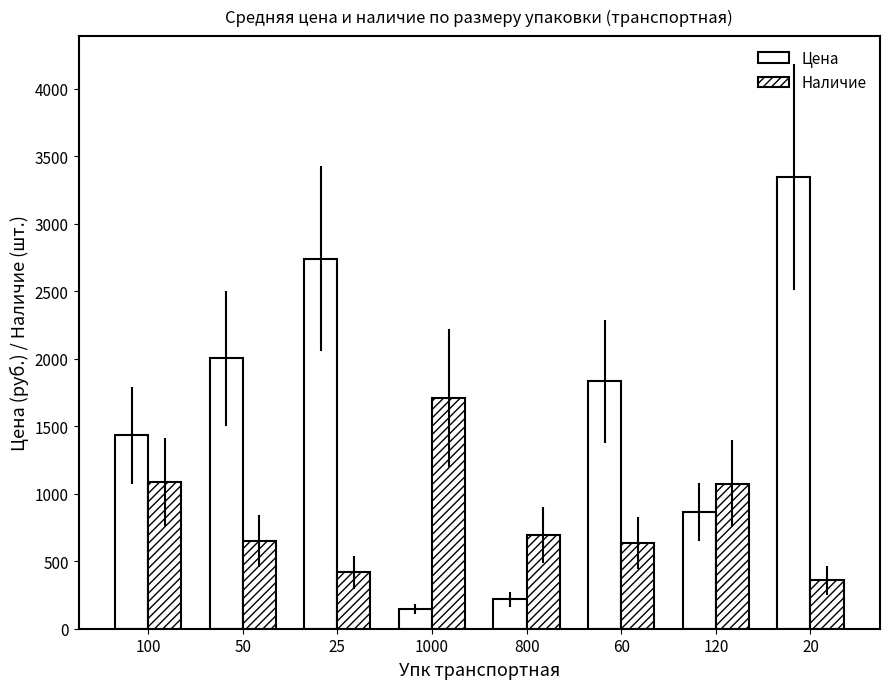

Count the number of categories in the chart.

8